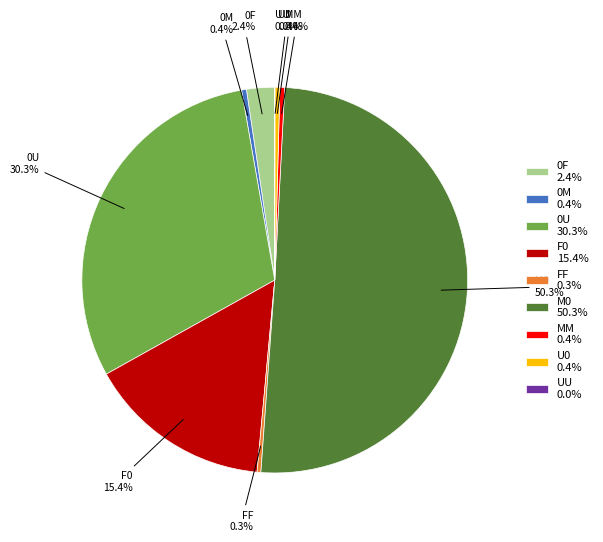

What portion of the pie excludes U0?

99.6%